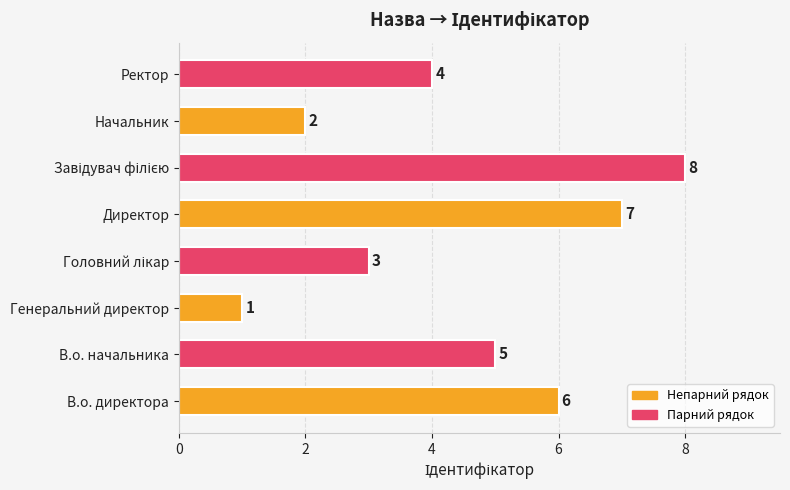

The chart shows a value of 6 at В.о. директора. True or false?

True